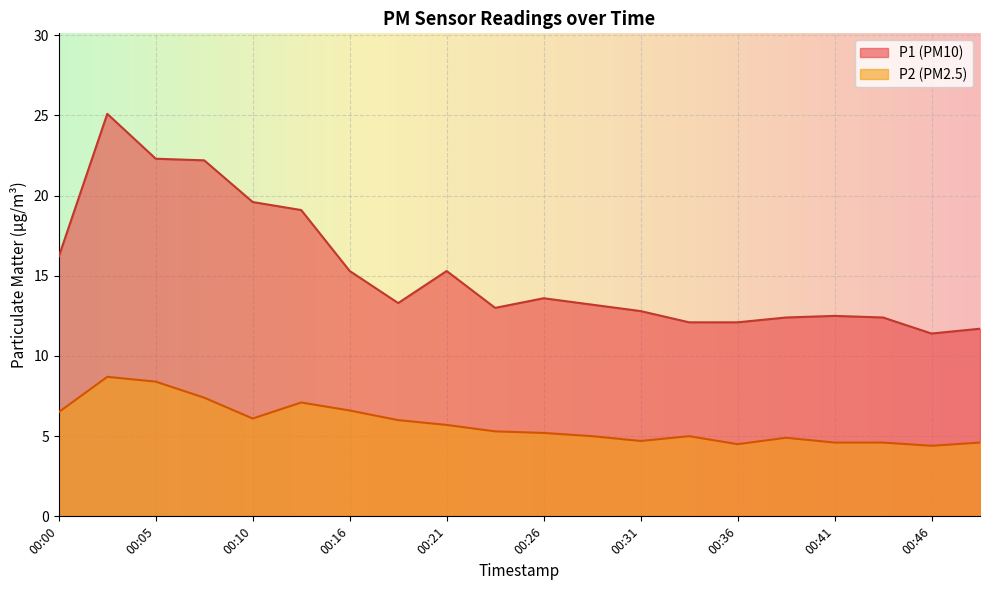

Is the value of P1 at 00:49 greater than the value of P2 at 00:18?

Yes